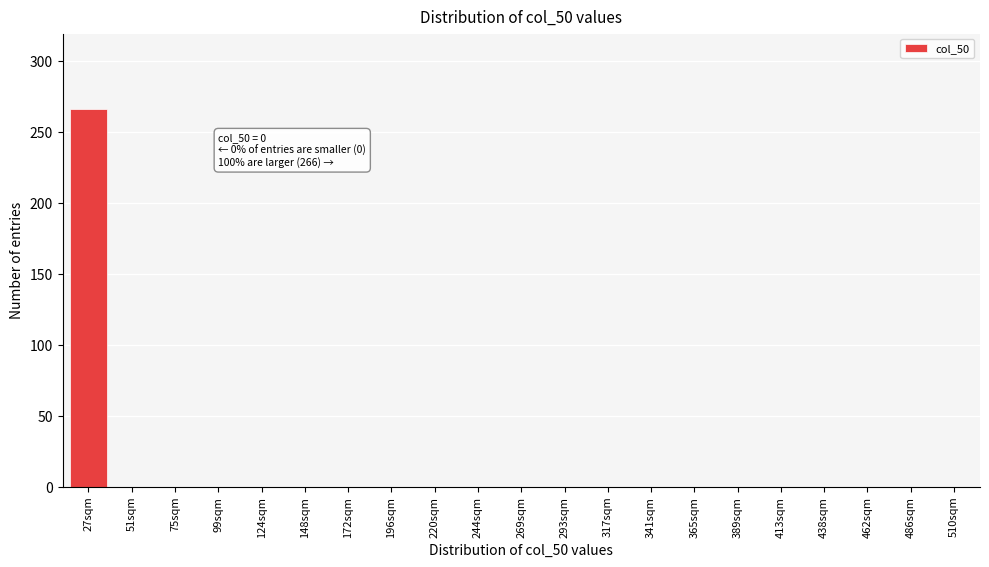

Reading left to right, transcribe all the data shown in this chart.

27sqm=266	51sqm=0	75sqm=0	99sqm=0	124sqm=0	148sqm=0	172sqm=0	196sqm=0	220sqm=0	244sqm=0	269sqm=0	293sqm=0	317sqm=0	341sqm=0	365sqm=0	389sqm=0	413sqm=0	438sqm=0	462sqm=0	486sqm=0	510sqm=0